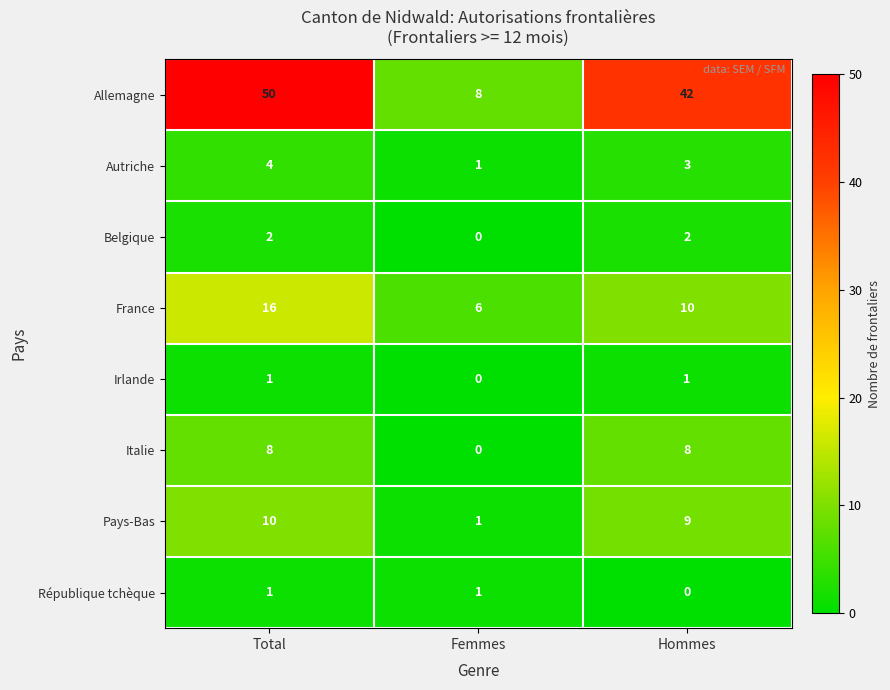

Which series has the widest spread of values?

Allemagne